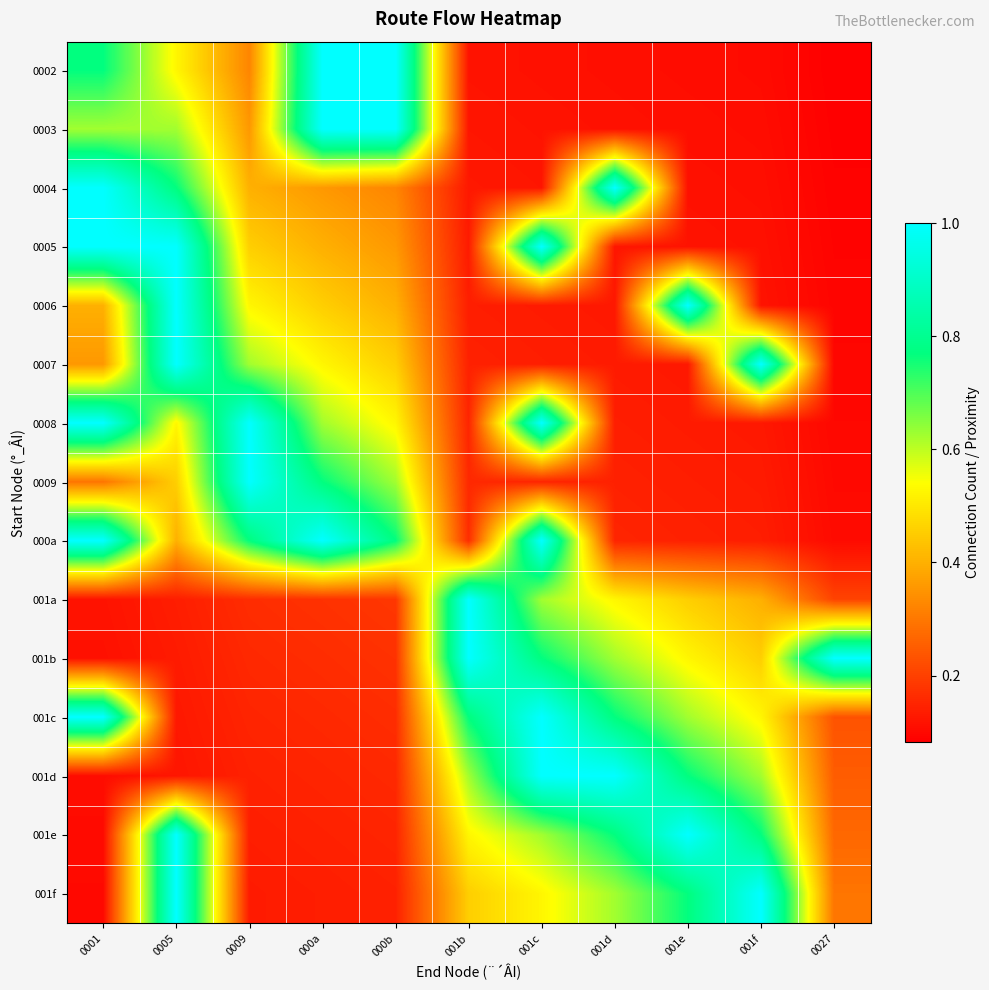

What is the spread (max minus min) of values at 001f?

0.9